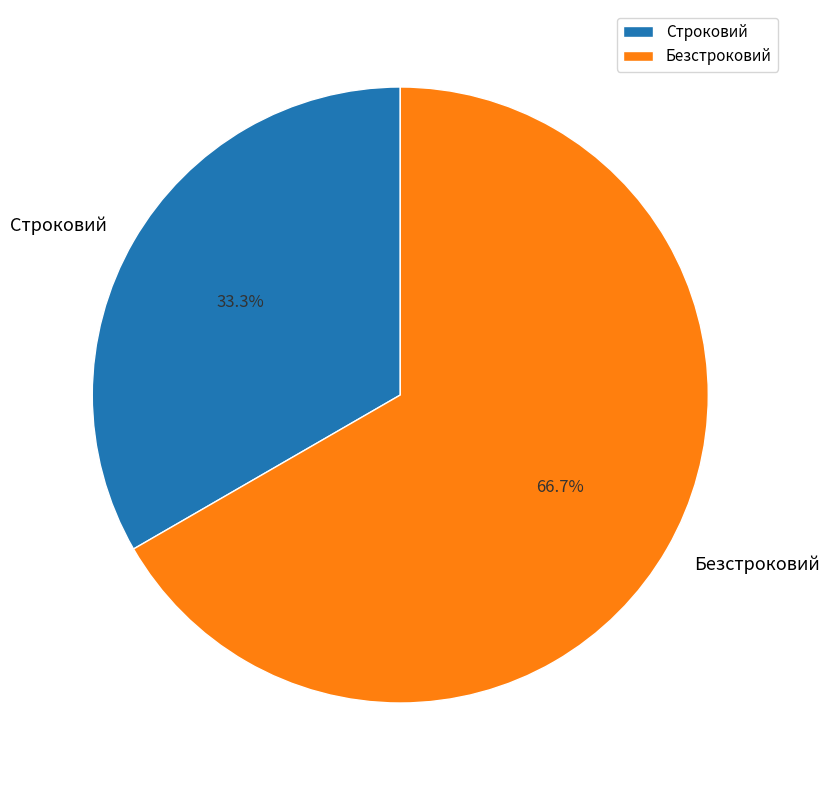

What percentage is the Безстроковий slice, to the nearest percent?

67%